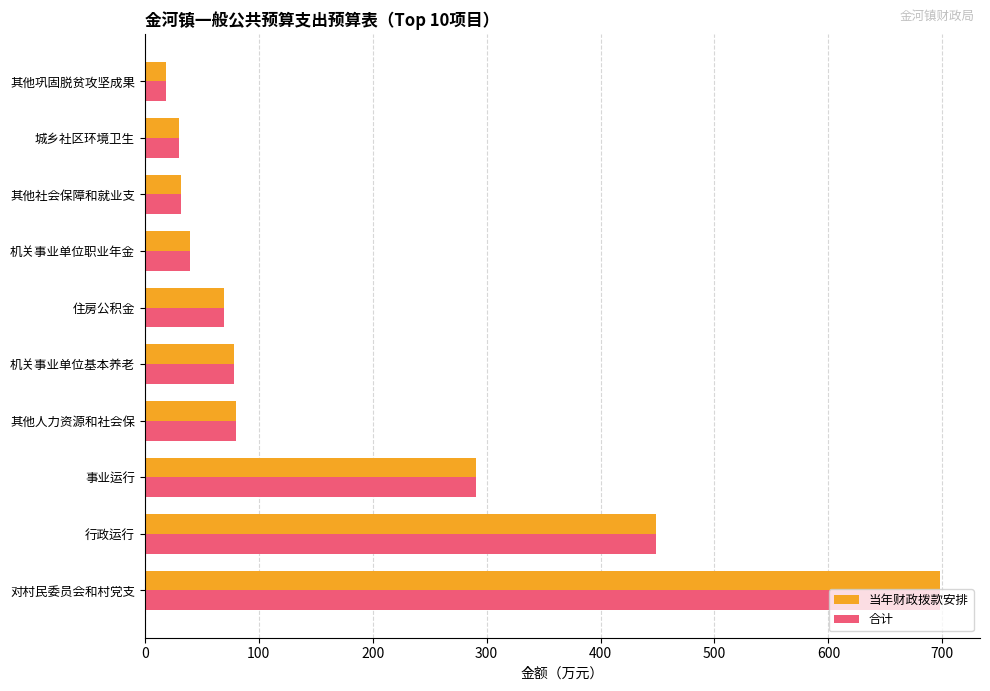

Where is 当年财政拨款安排 nearest to the value 358?

事业运行